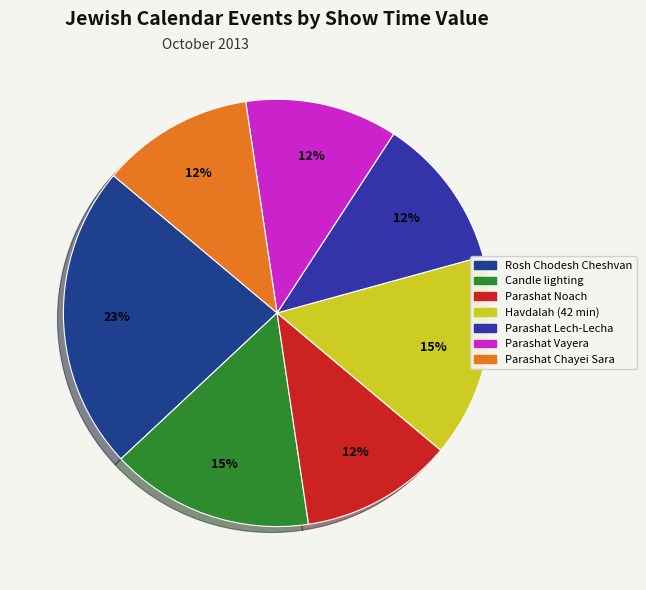

Does any single category account for the majority?

No